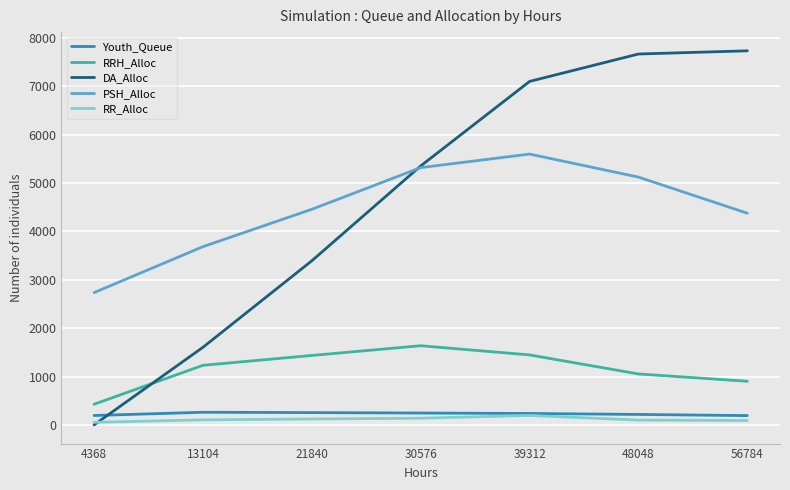

What is the highest value of the Youth_Queue series?

261